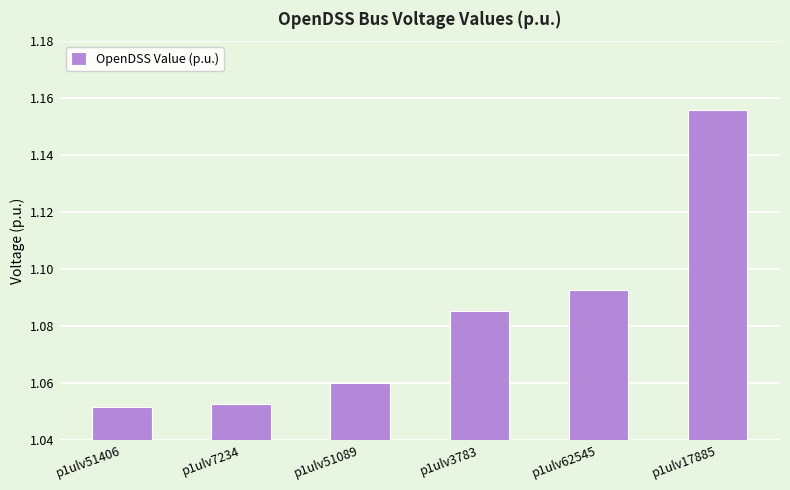

Which label corresponds to the largest value in the chart?

p1ulv17885